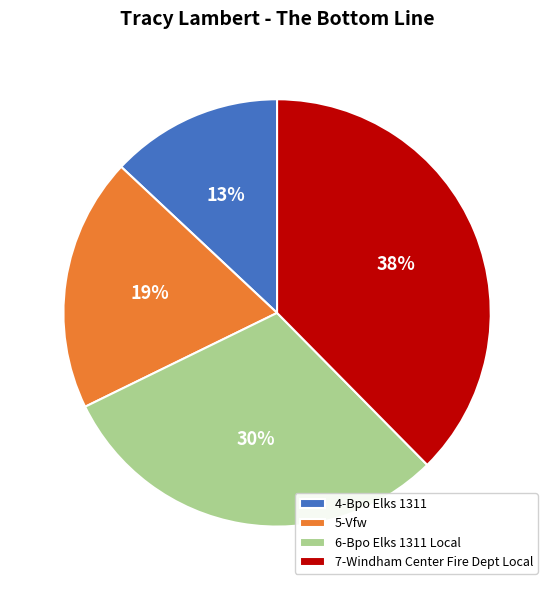

To the nearest percent, what is the combined percentage of 7-Windham Center Fire Dept Local and 5-Vfw?

57%